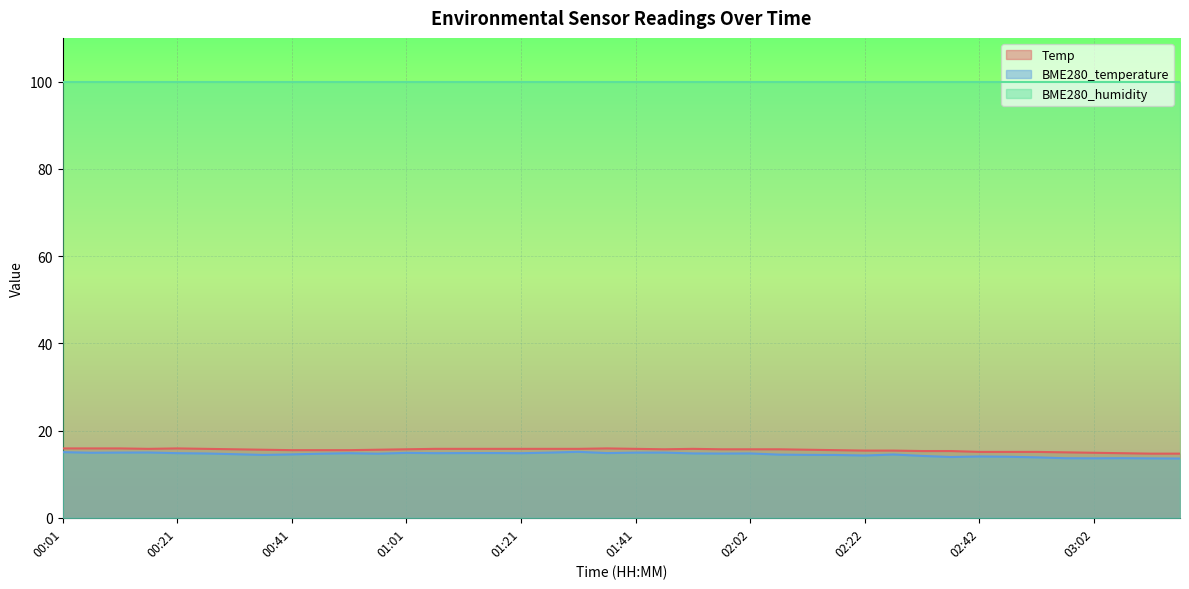

True or false: BME280_temperature has more than 0 interior local peaks.

True